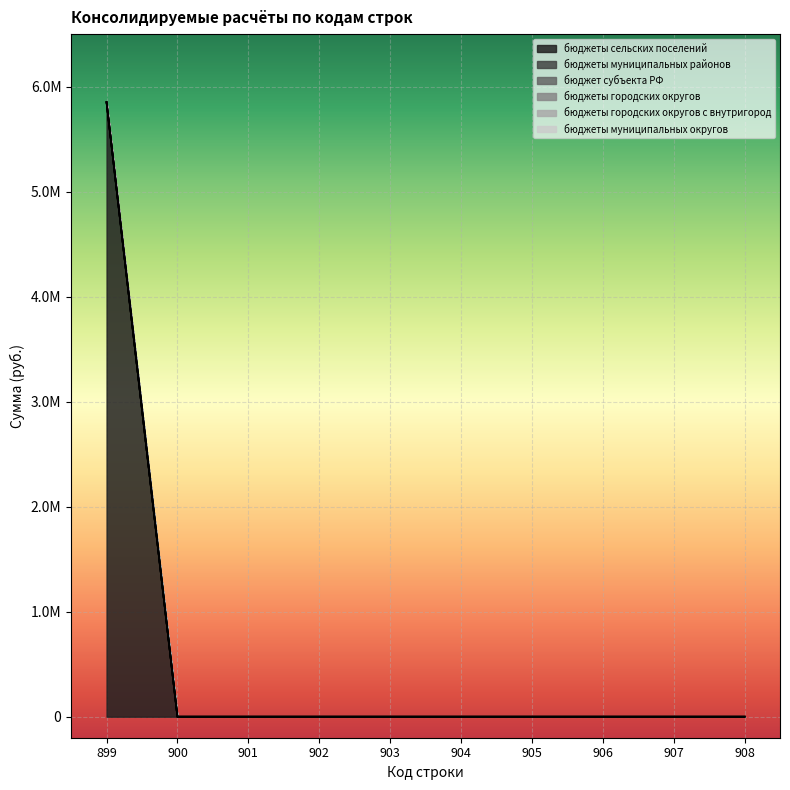

True or false: бюджеты сельских поселений and бюджеты муниципальных округов cross at least once.

False